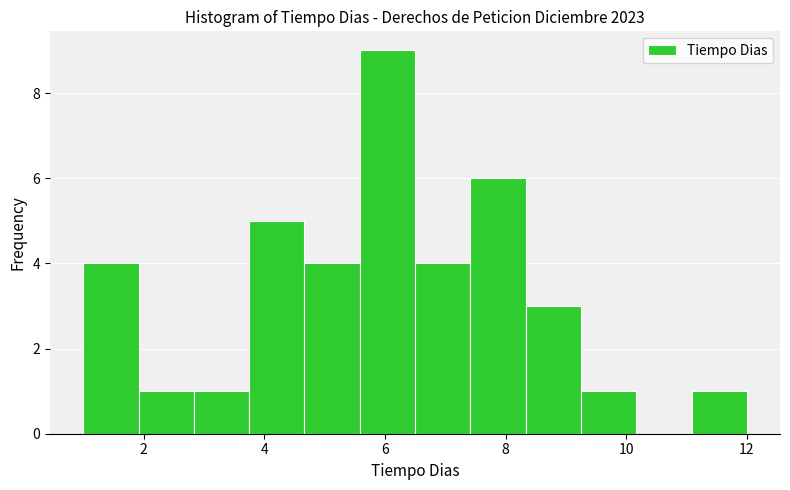

Over which range of the x-axis is the bar tallest?

5.6 to 6.6